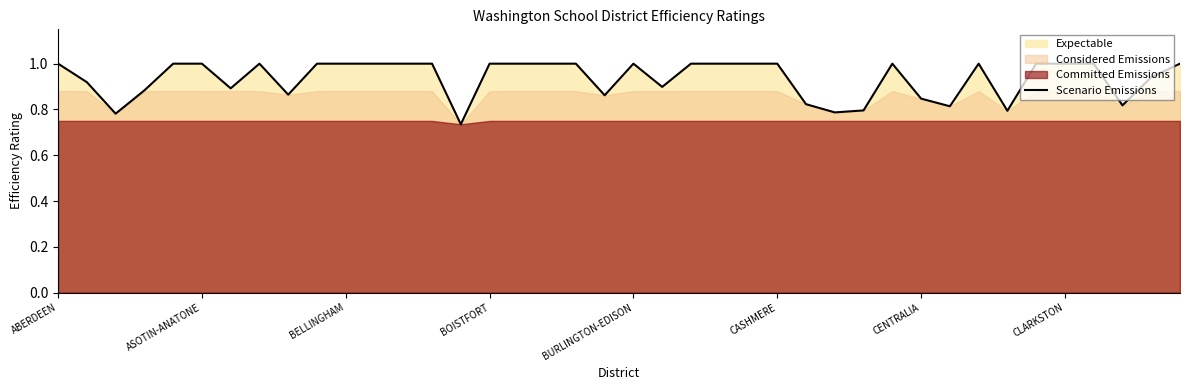

Reading left to right, transcribe all the data shown in this chart.

1.0	0.9	0.8	0.9	1.0	1.0	0.9	1.0	0.9	1.0	1.0	1.0	1.0	1.0	0.7	1.0	1.0	1.0	1.0	0.9	1.0	0.9	1.0	1.0	1.0	1.0	0.8	0.8	0.8	1.0	0.8	0.8	1.0	0.8	1.0	1.0	1.0	0.8	0.9	1.0